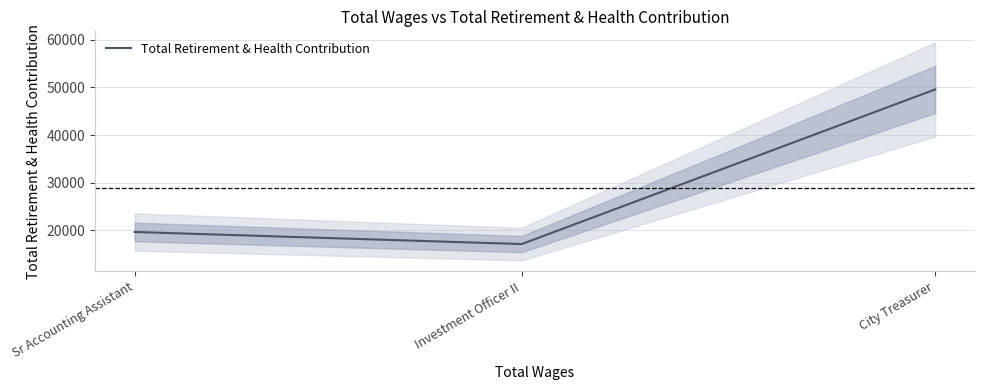

At which label does the data first exceed 19619?

City Treasurer